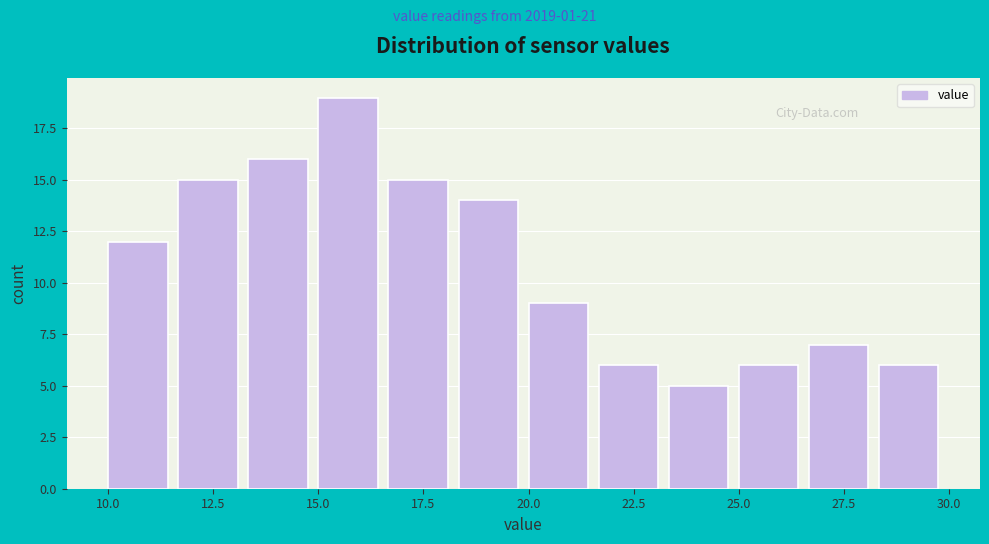

Around what value on the x-axis is the tallest bar? Give the approximate position of its centre, as read against the axis.

15.5